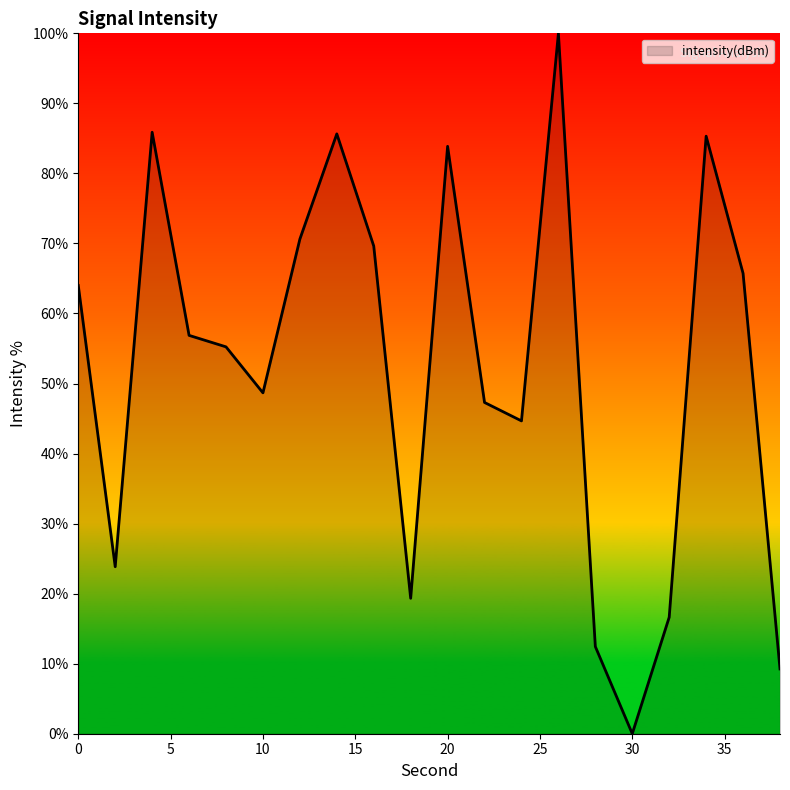

What is the greatest value displayed?

100.0